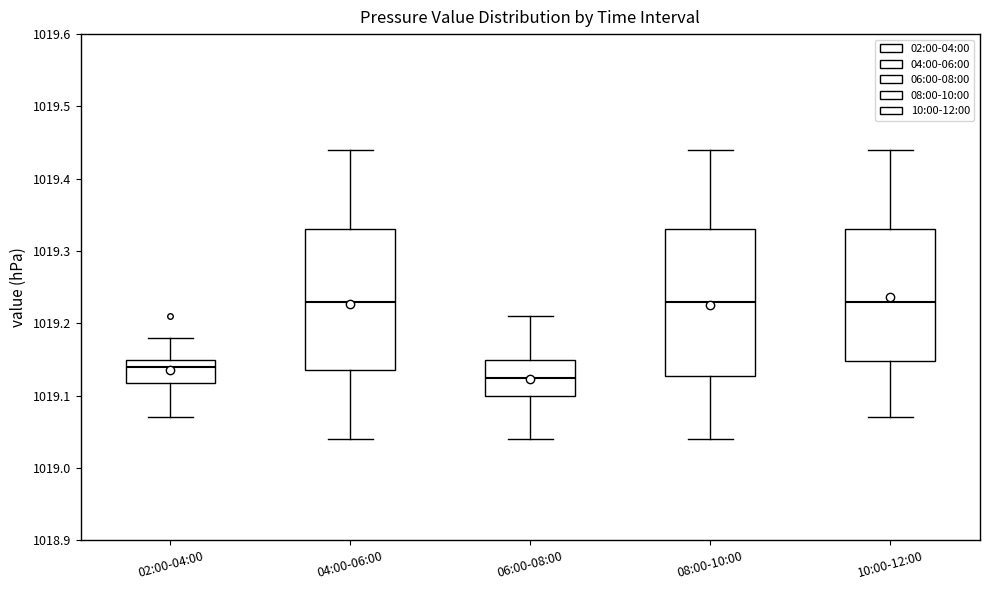

Where does the lower whisker of the box for 10:00-12:00 end on the y-axis? The values are not printed on the chart, so give them approximately, as read against the axis.

1019.07